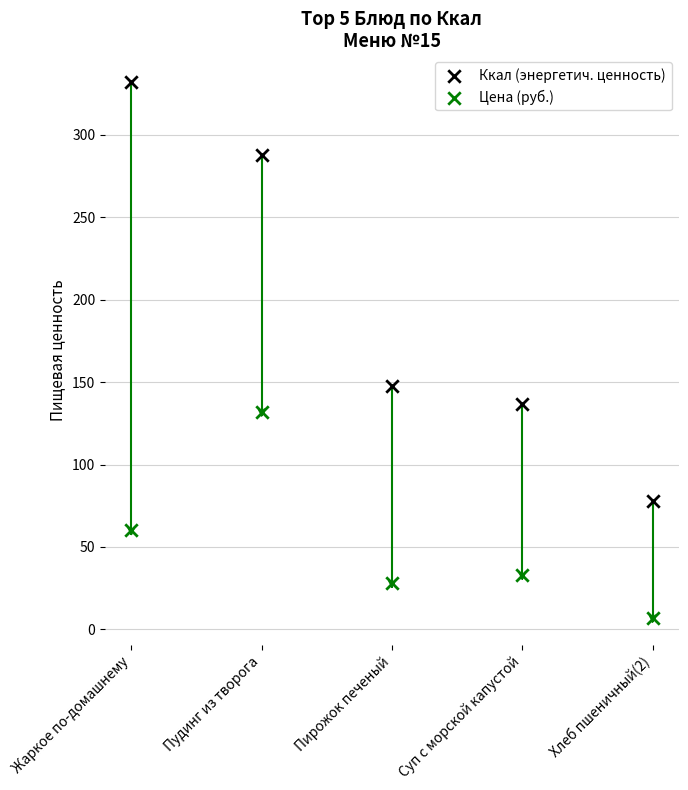

Across all data points, what is the range of Y values (max minus min)?

324.9